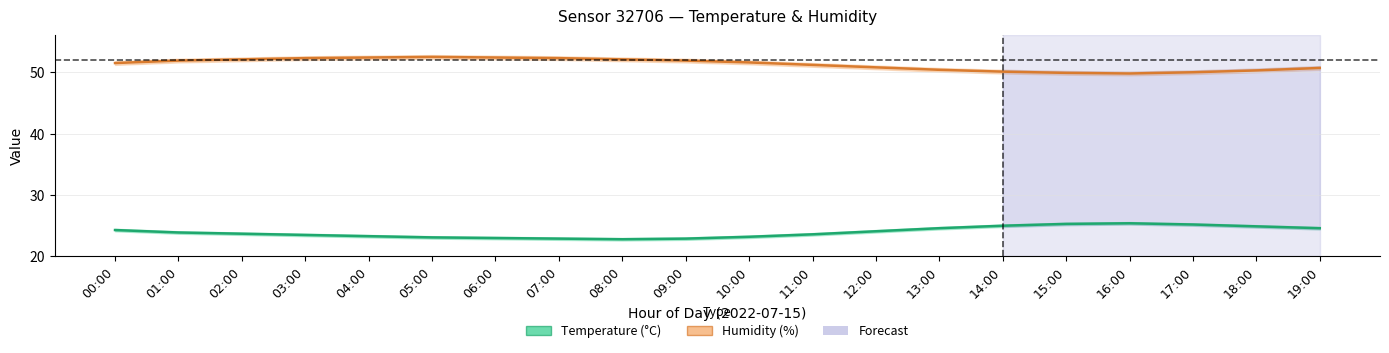

List the series in order of their overall mean, highest first.

Humidity (%), Temperature (°C)